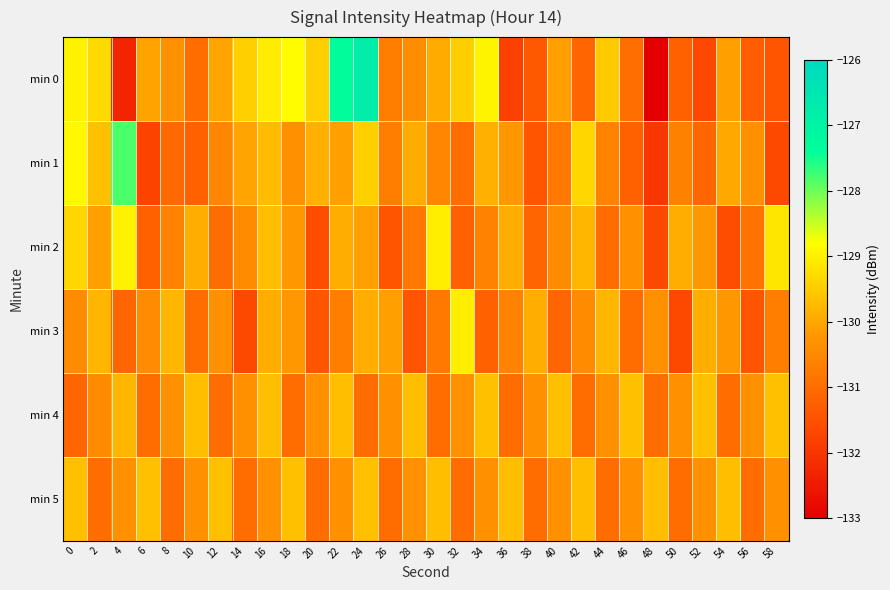

Reading left to right, transcribe all the data shown in this chart.

min 0: 0=-129.0	2=-129.3	4=-132.3	6=-130.1	8=-130.4	10=-131.0	12=-130.0	14=-129.4	16=-129.1	18=-128.8	20=-129.4	22=-127.3	24=-126.8	26=-130.7	28=-130.4	30=-130.0	32=-129.5	34=-128.9	36=-131.8	38=-131.4	40=-130.1	42=-131.1	44=-129.5	46=-131.0	48=-133.0	50=-131.2	52=-131.7	54=-130.1	56=-131.3	58=-131.4
min 1: 0=-128.9	2=-129.7	4=-127.8	6=-131.8	8=-131.1	10=-131.2	12=-130.5	14=-130.0	16=-129.7	18=-130.3	20=-129.9	22=-130.1	24=-129.4	26=-130.7	28=-129.9	30=-130.5	32=-131.0	34=-129.9	36=-130.2	38=-131.5	40=-130.8	42=-129.3	44=-130.6	46=-131.2	48=-132.0	50=-130.6	52=-131.1	54=-130.0	56=-130.3	58=-131.7
min 2: 0=-129.3	2=-130.1	4=-129.0	6=-131.2	8=-130.6	10=-129.9	12=-131.0	14=-130.5	16=-129.7	18=-130.2	20=-131.6	22=-129.9	24=-130.1	26=-131.5	28=-130.8	30=-129.0	32=-131.2	34=-130.6	36=-129.9	38=-131.1	40=-130.5	42=-129.8	44=-131.0	46=-130.3	48=-131.7	50=-129.9	52=-130.2	54=-131.6	56=-130.9	58=-129.1
min 3: 0=-130.5	2=-129.8	4=-131.1	6=-130.5	8=-129.8	10=-131.0	12=-130.3	14=-131.7	16=-129.9	18=-130.2	20=-131.5	22=-130.7	24=-129.9	26=-130.1	28=-131.5	30=-130.8	32=-129.0	34=-131.2	36=-130.6	38=-129.9	40=-131.1	42=-130.5	44=-129.8	46=-131.0	48=-130.3	50=-131.7	52=-129.9	54=-130.2	56=-131.5	58=-130.7
min 4: 0=-131.1	2=-130.5	4=-129.8	6=-131.0	8=-130.3	10=-129.7	12=-131.0	14=-130.3	16=-129.7	18=-131.0	20=-130.3	22=-129.7	24=-131.0	26=-130.3	28=-129.7	30=-131.0	32=-130.3	34=-129.7	36=-131.0	38=-130.3	40=-129.7	42=-131.0	44=-130.3	46=-129.7	48=-131.0	50=-130.3	52=-129.7	54=-131.0	56=-130.3	58=-129.7
min 5: 0=-129.7	2=-131.0	4=-130.3	6=-129.7	8=-131.0	10=-130.3	12=-129.7	14=-131.0	16=-130.3	18=-129.7	20=-131.0	22=-130.3	24=-129.7	26=-131.0	28=-130.3	30=-129.7	32=-131.0	34=-130.3	36=-129.7	38=-131.0	40=-130.3	42=-129.7	44=-131.0	46=-130.3	48=-129.7	50=-131.0	52=-130.3	54=-129.7	56=-131.0	58=-130.3